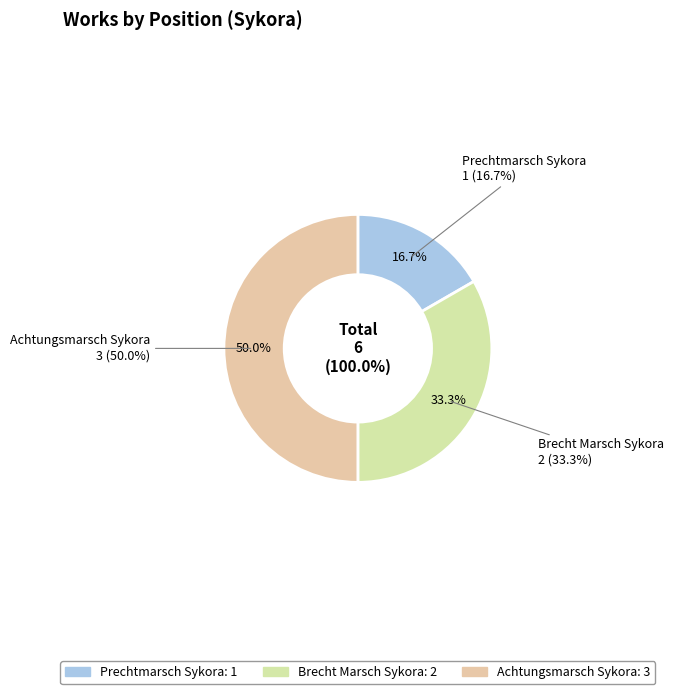

What is the largest slice in the pie chart?

Achtungsmarsch Sykora